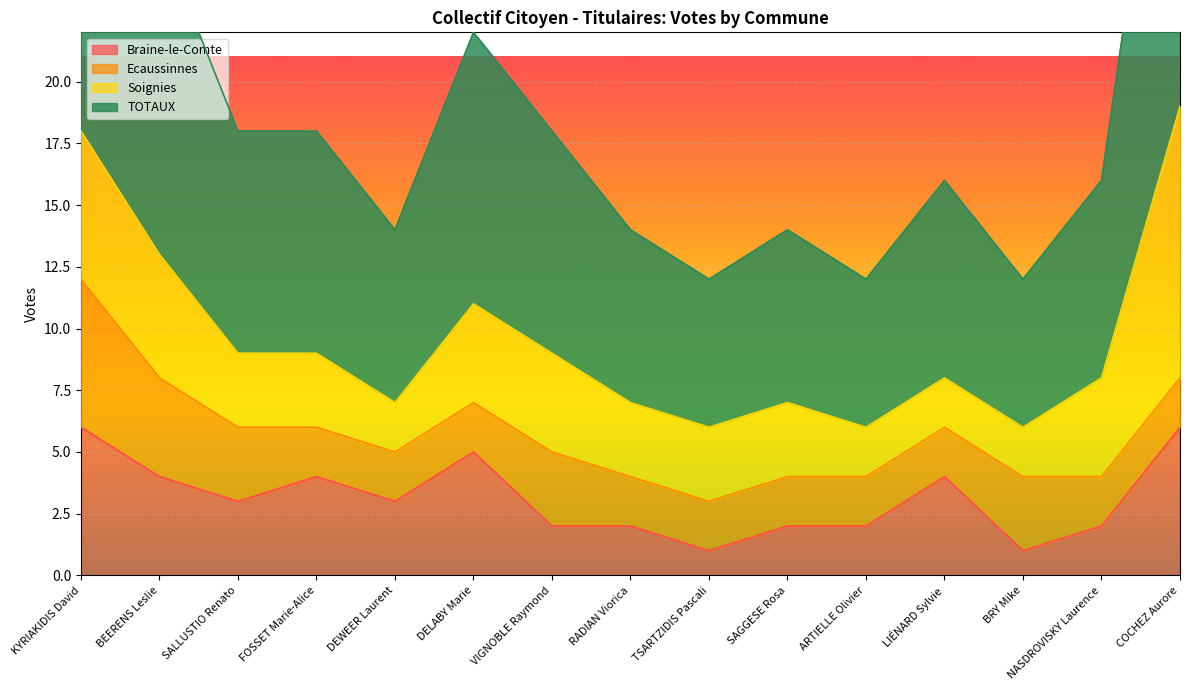

What is the sum of the TOTAUX values at NASDROVISKY Laurence and COCHEZ Aurore?

27